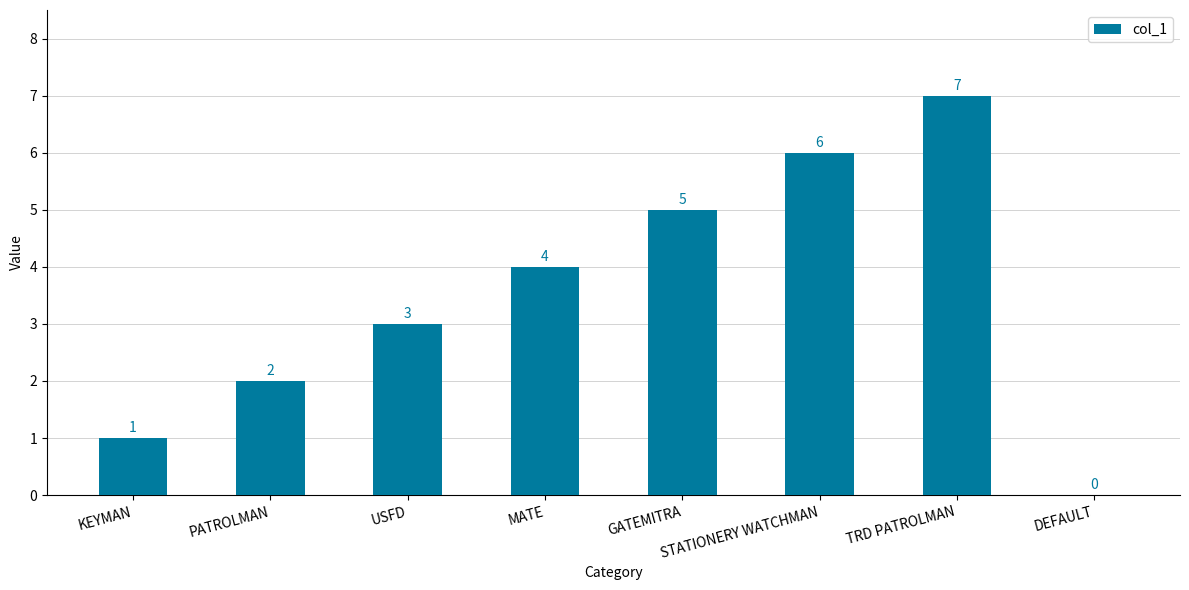

What is the ratio of the value at MATE to the value at PATROLMAN?

2.0